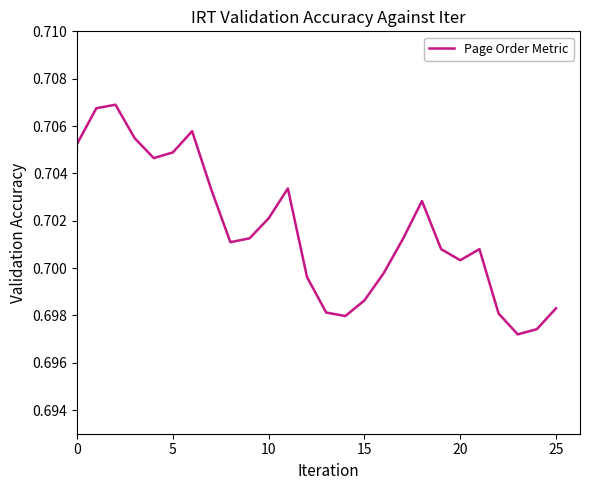

Does the chart have visible grid lines?

No